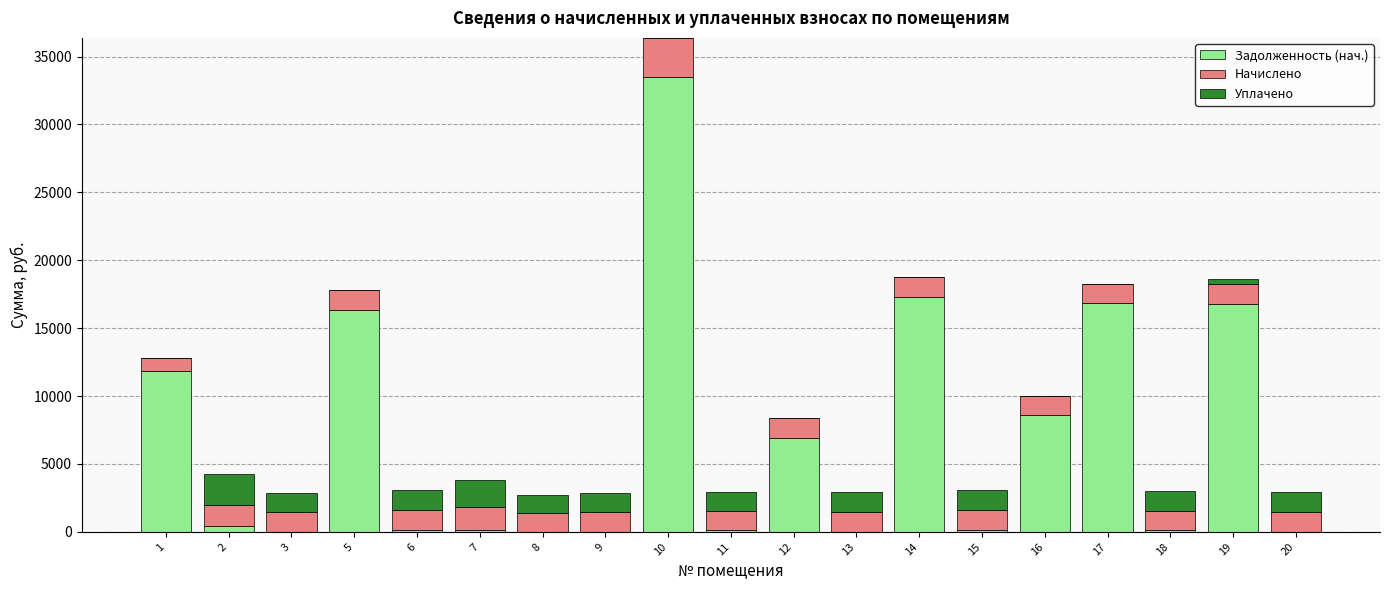

At which category is the sum across all series the highest?

10